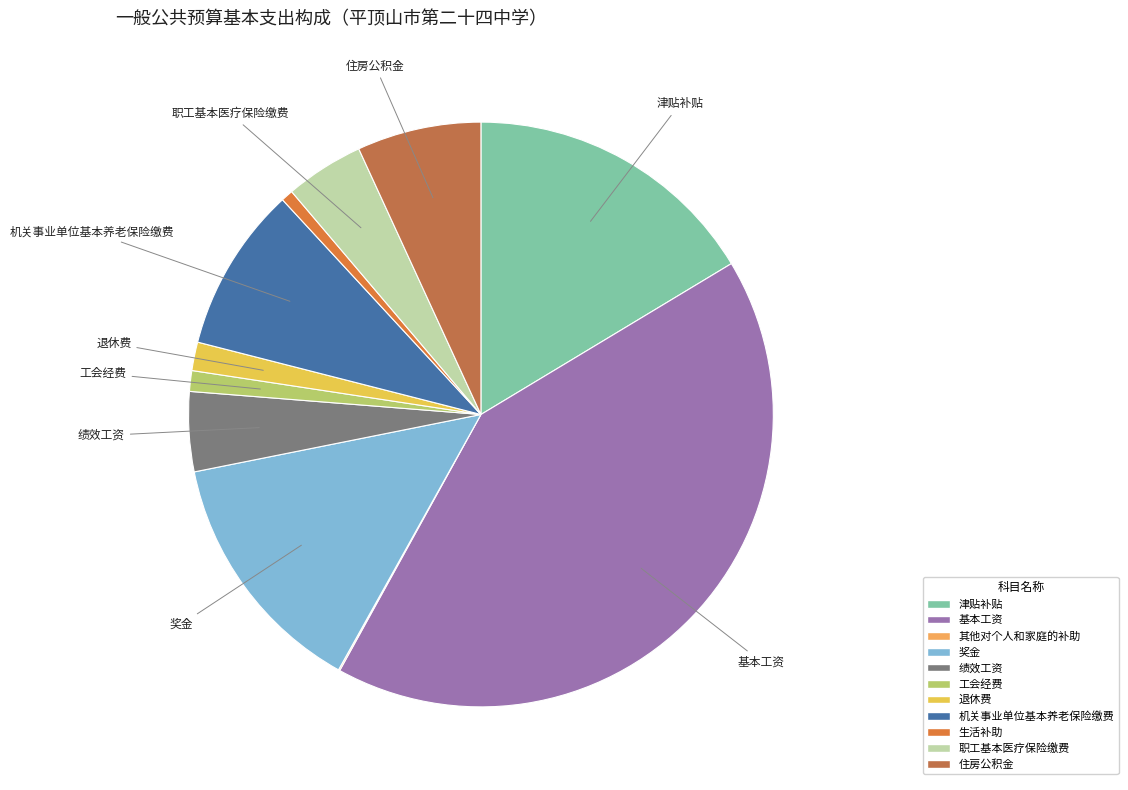

Does 基本工资 represent more than half of the total?

No